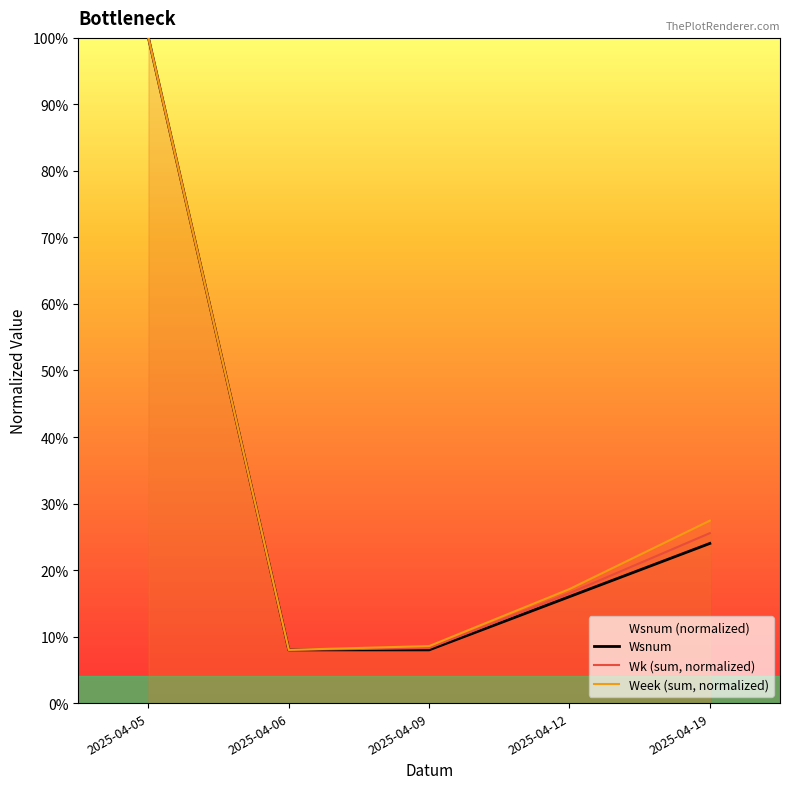

What is the average value of the Wsnum series?

31.2